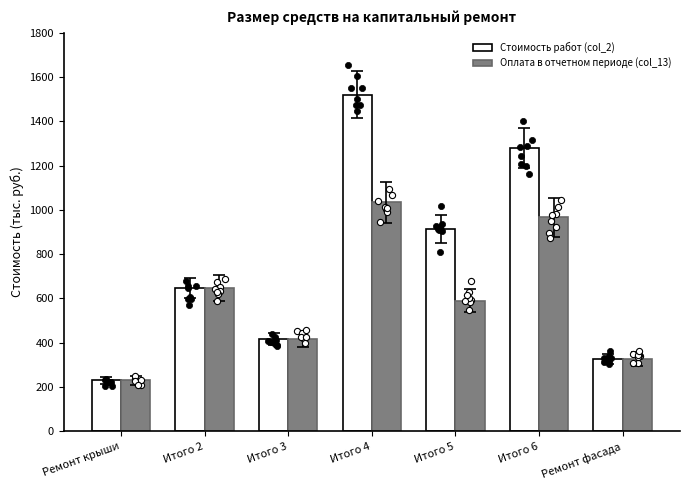

Which series has the largest total across all categories?

Стоимость работ (col_2)